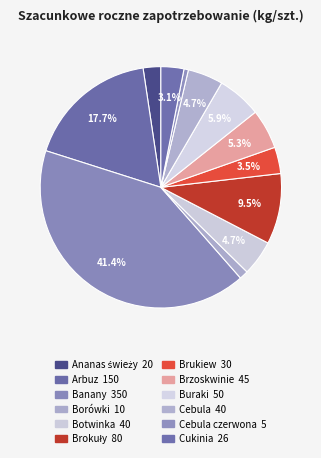

Does any single category account for the majority?

No